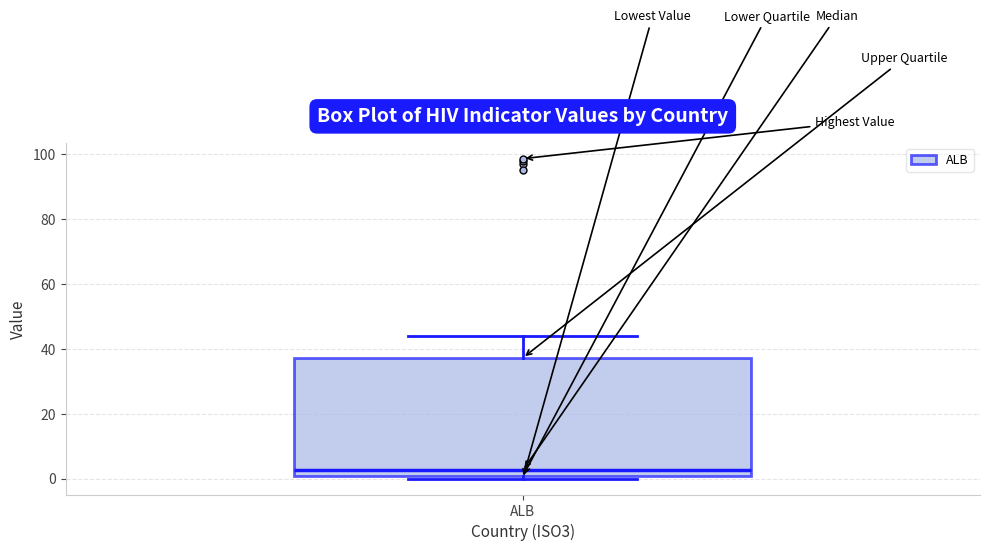

Transcribe this box plot: give where the median line is, the range the box spans, and where the two whiskers end, as read against the y-axis. The values are not printed on the chart, so give them approximately, as read against the axis.

median 2, box 0 to 38, whiskers 0 (just below the box's lower edge) to 44